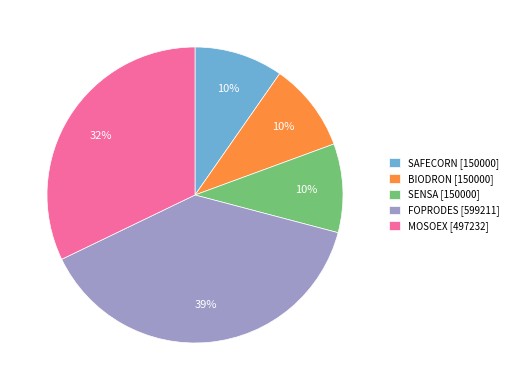

The SENSA [150000] slice represents 1% of the pie. True or false?

False